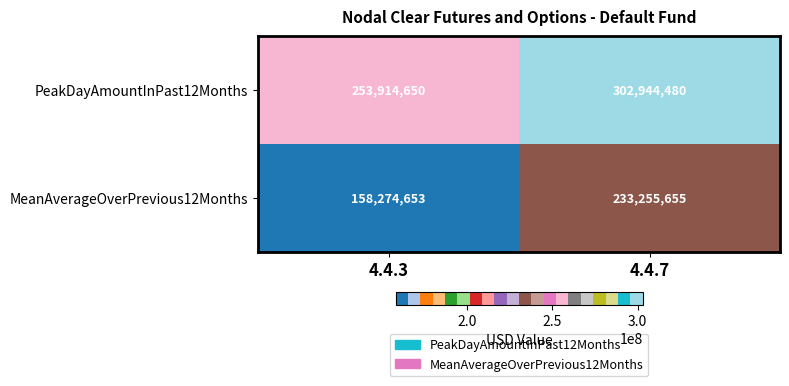

What is the average value of the MeanAverageOverPrevious12Months series?

195765154